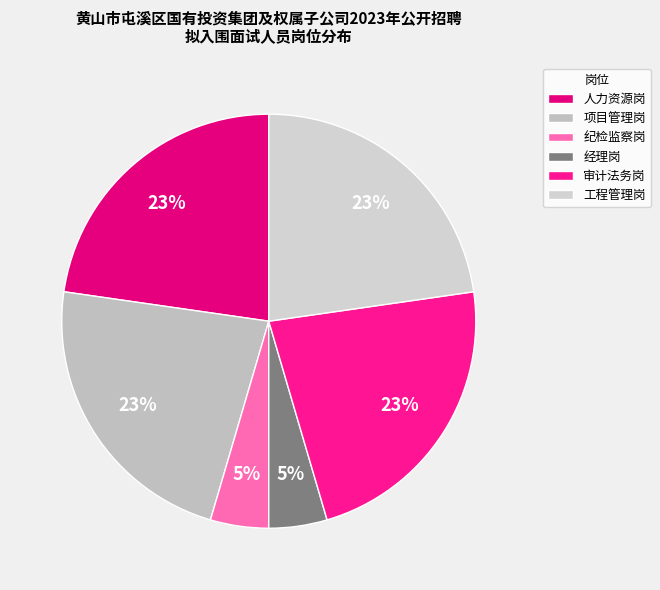

How many slices are in this pie chart?

6